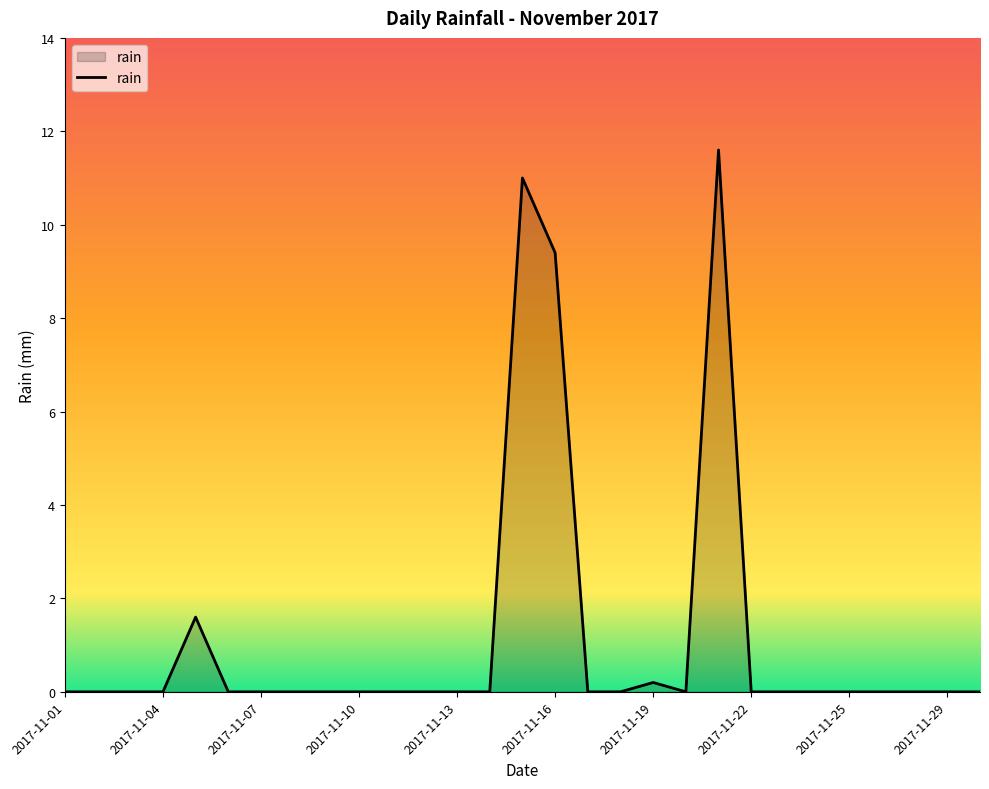

What is the maximum value shown in the chart?

11.6